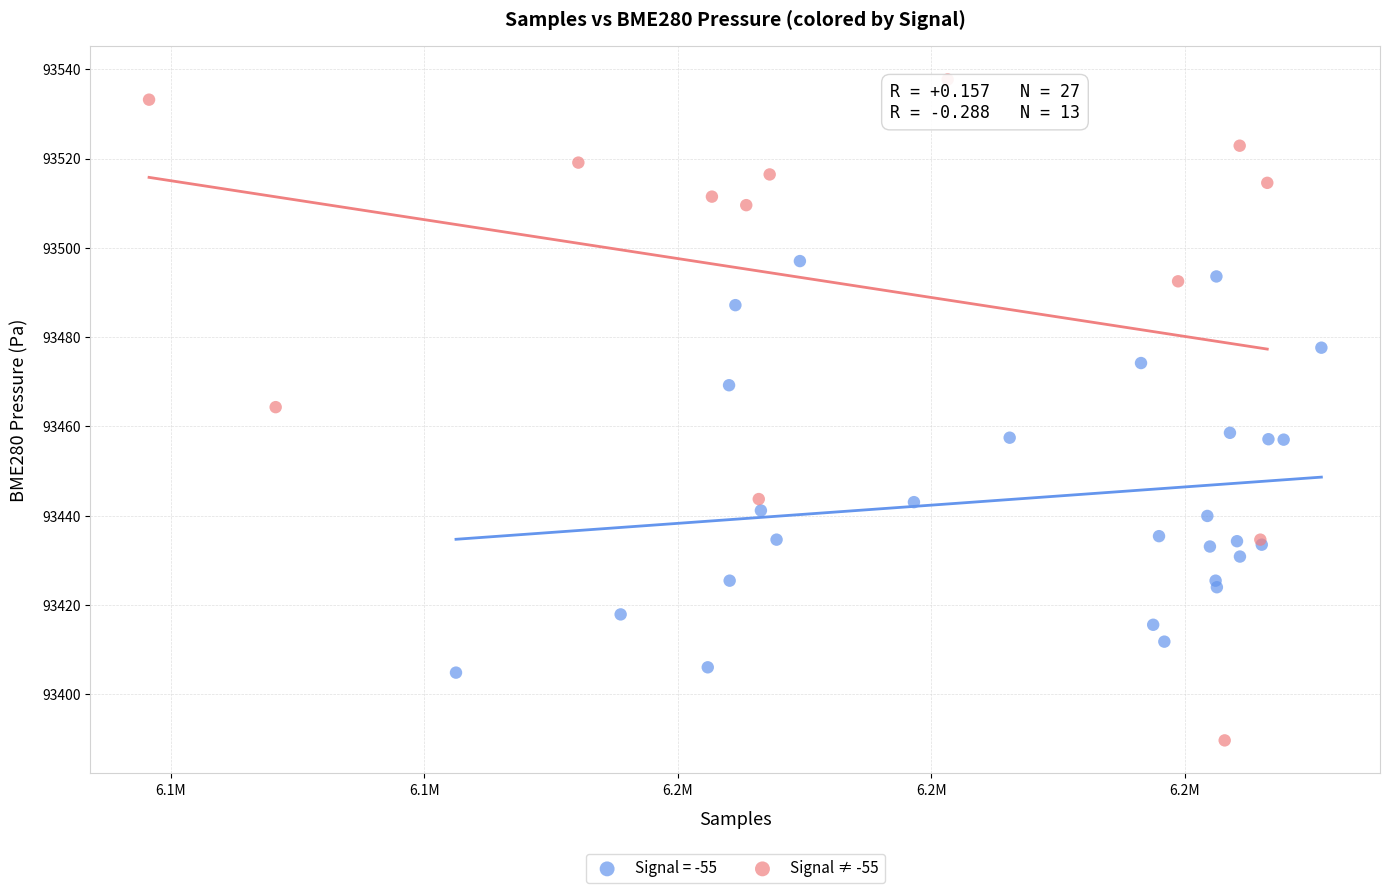

Which series contains the highest Y value?

Signal ≠ -55